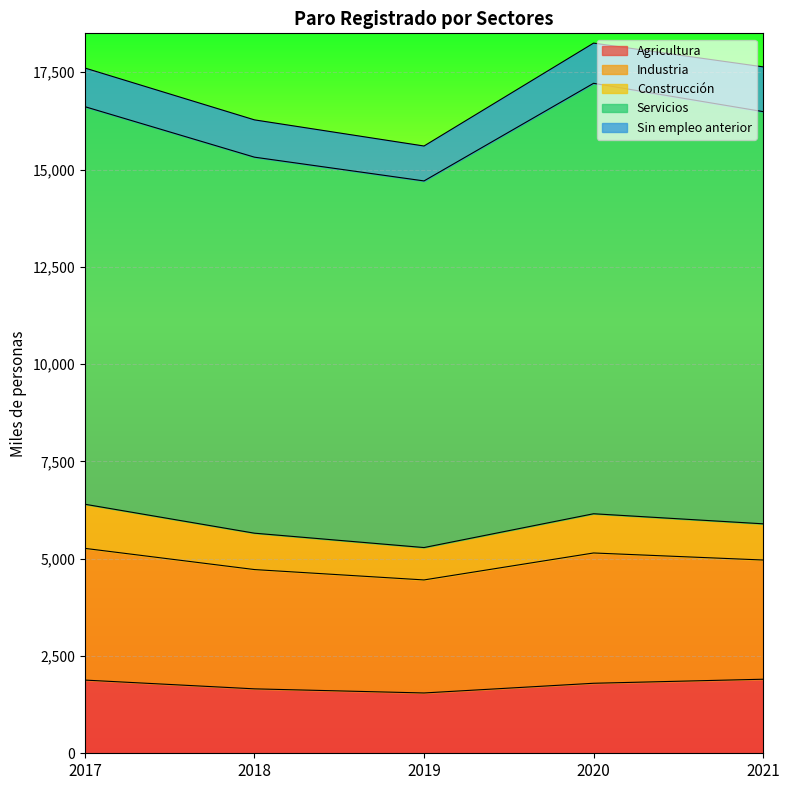

What is the approximate value of Servicios at 2017?

10215.8